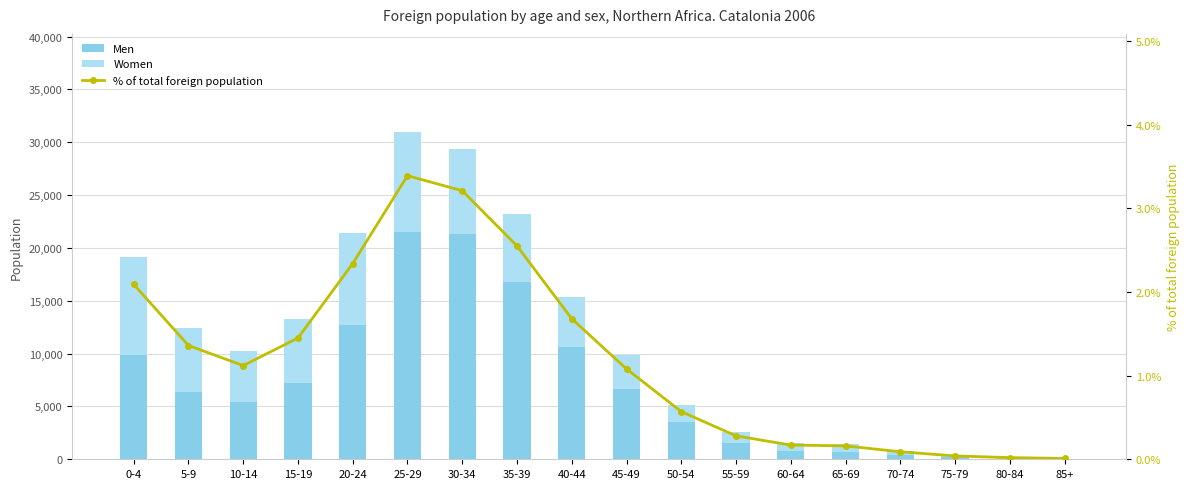

At which label does Women reach its peak?

25-29